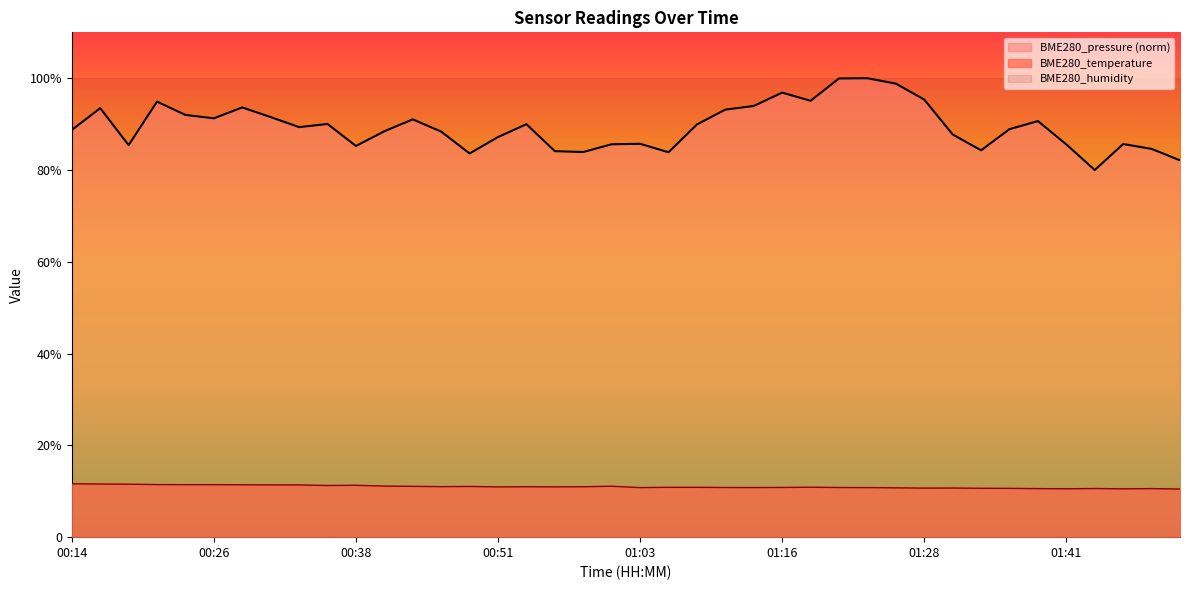

At how many categories does at least one series exceed 48?

40